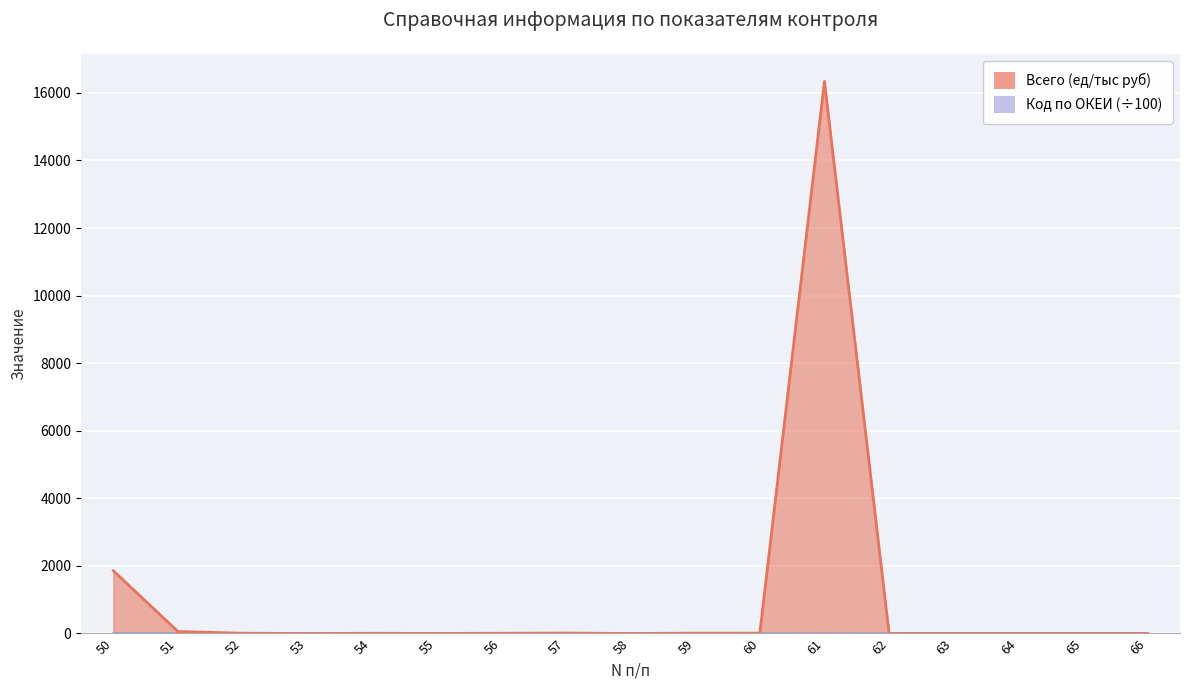

True or false: Всего (ед/тыс руб) has more than 2 interior local peaks.

True